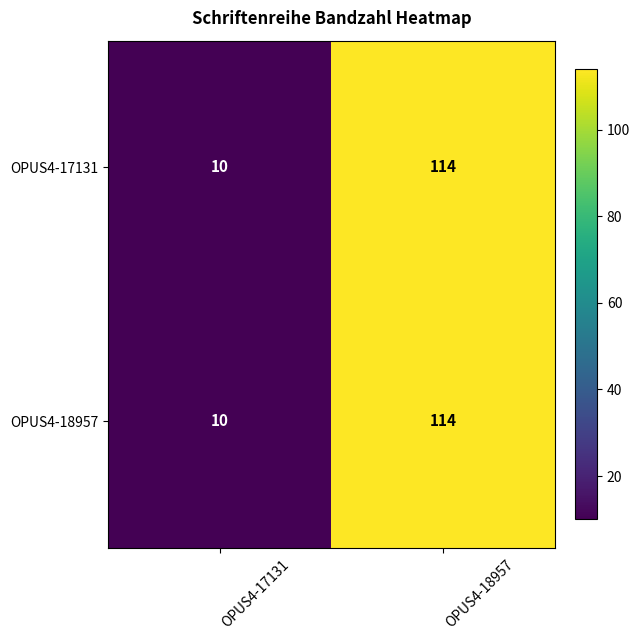

What value does the OPUS4-17131 series have at OPUS4-17131, to the nearest 10?

10